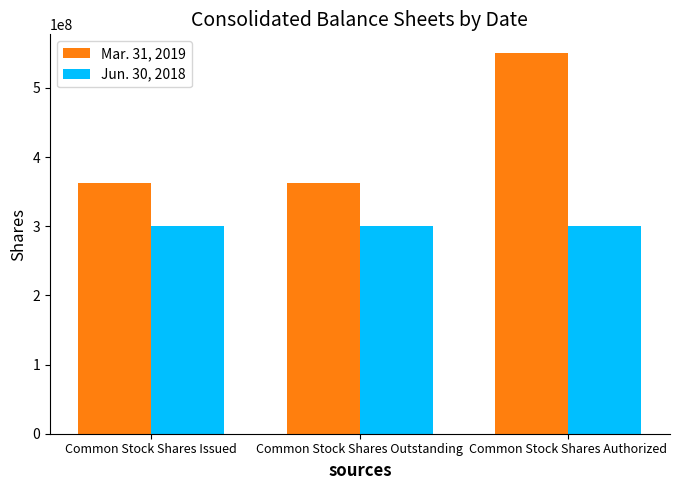

What is the label of the 1st bar from the right?

Common Stock Shares Authorized